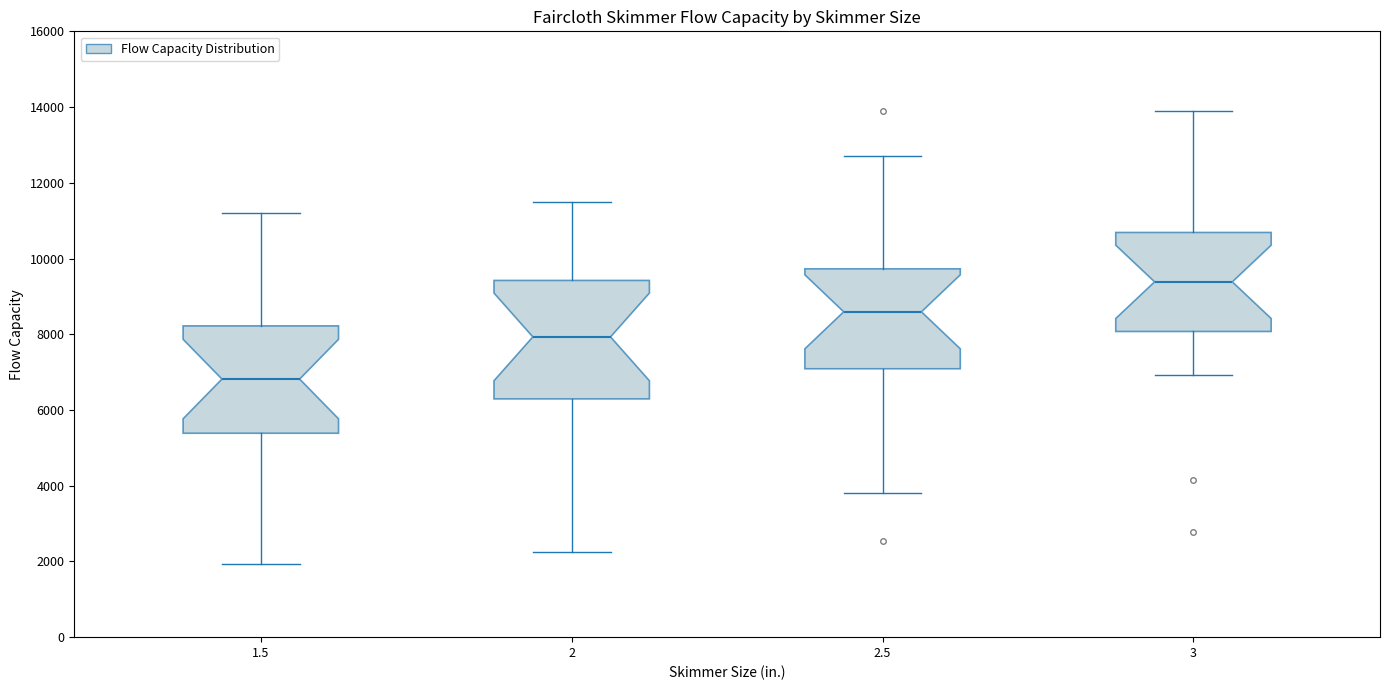

Which box's median line is the lowest?

1.5